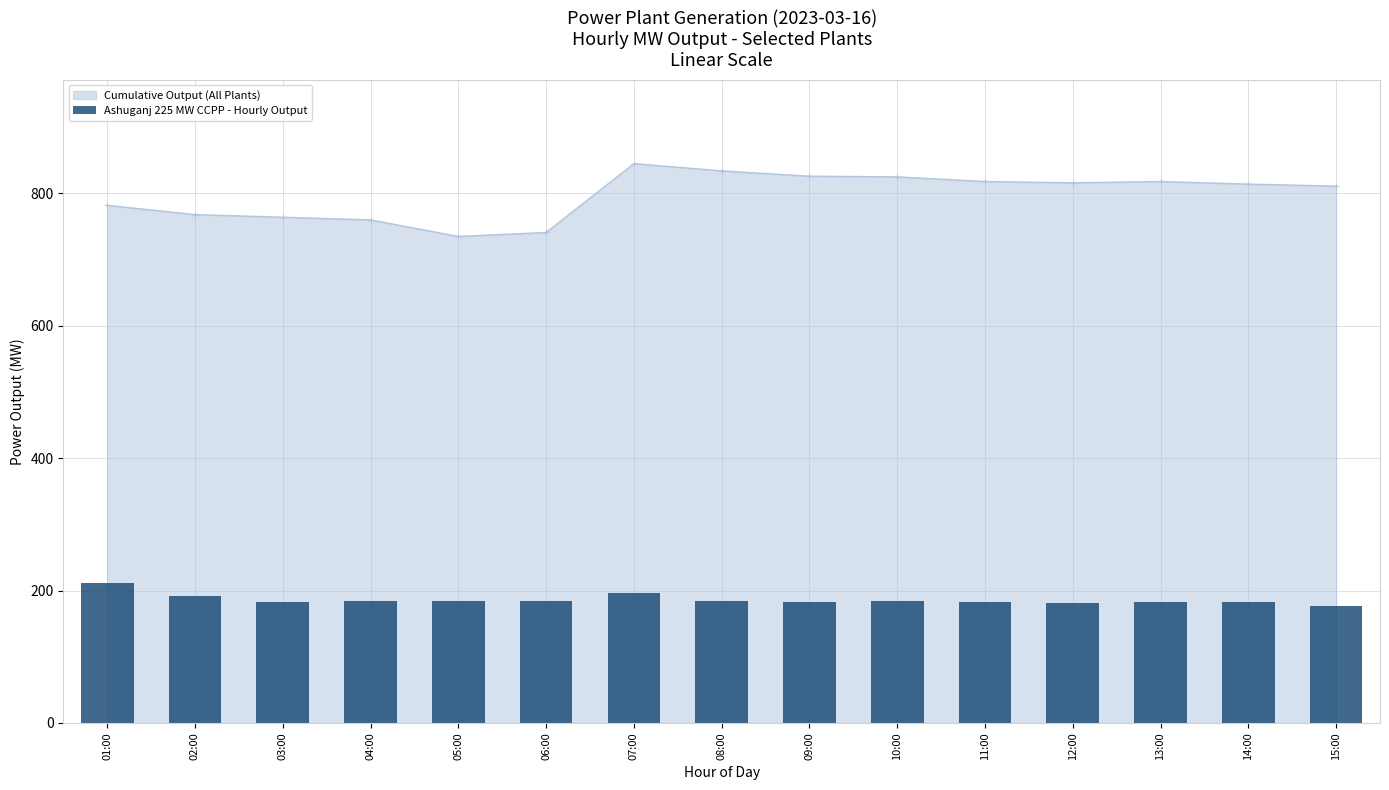

Does the chart contain stacked bars?

No